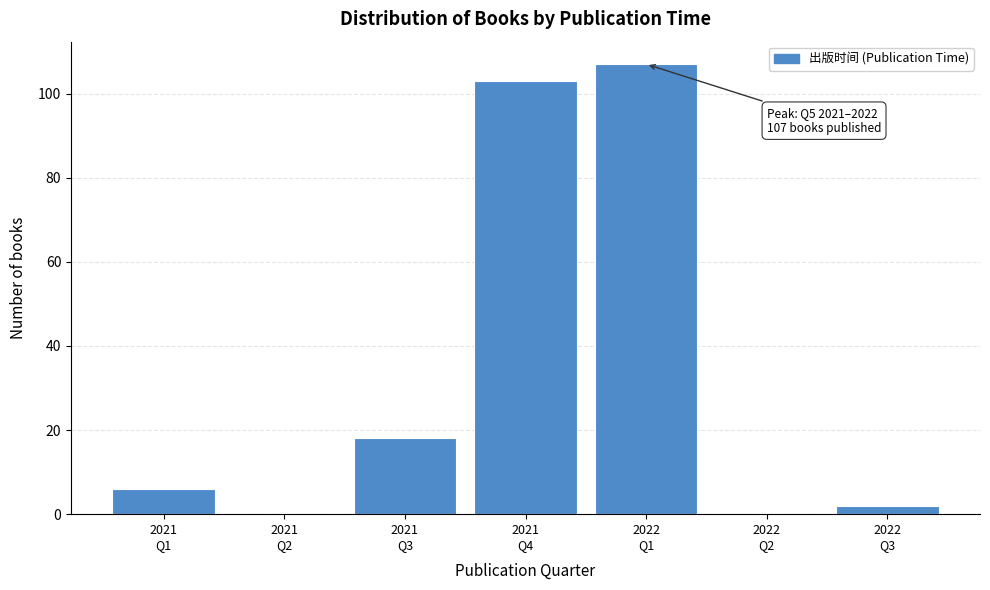

What is the maximum value shown in the chart?

107